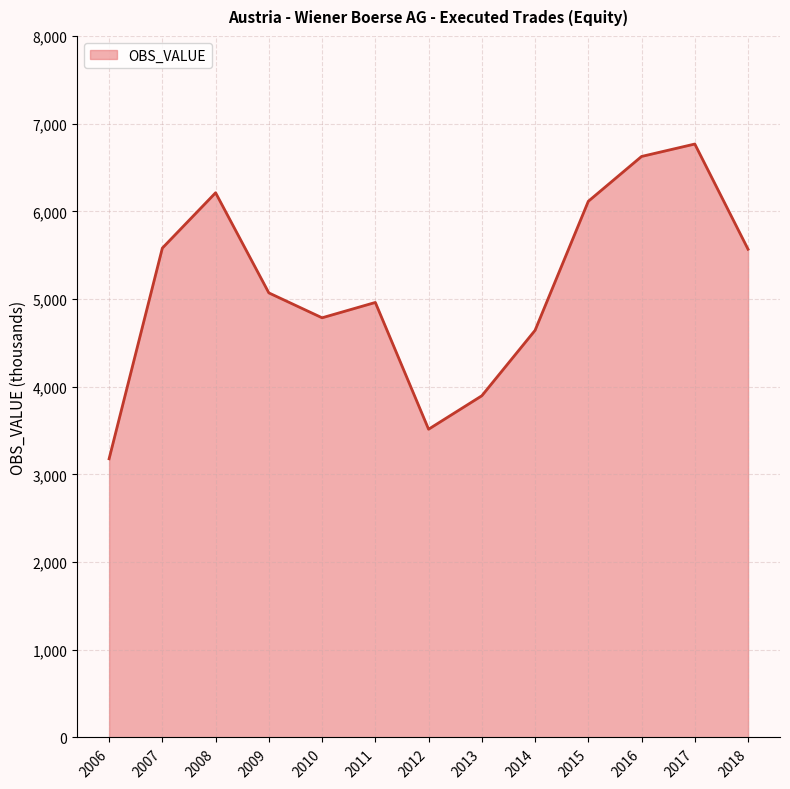

What is the approximate value at 2014?

4642.9